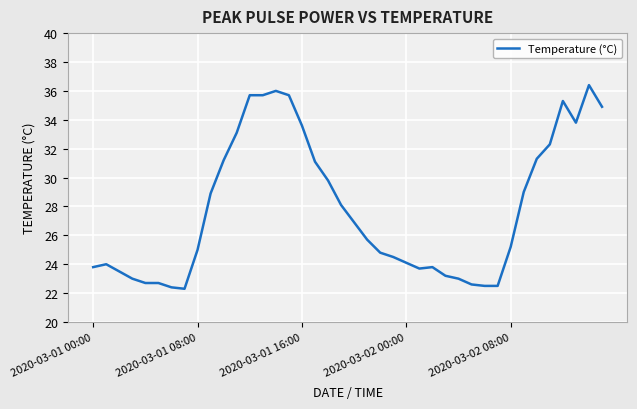

What is the difference between the maximum and minimum values?

14.1